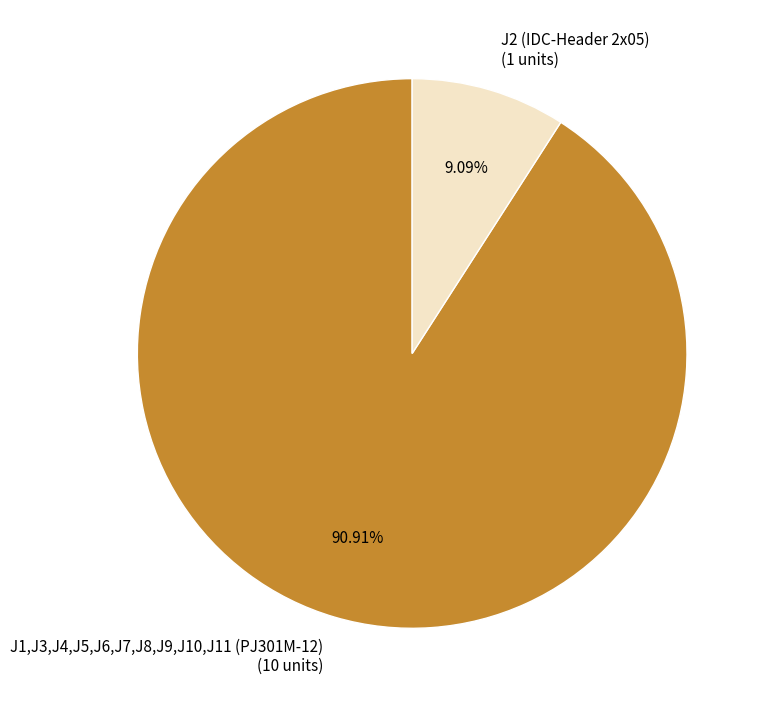

To the nearest percent, what percentage of the pie is J1,J3,J4,J5,J6,J7,J8,J9,J10,J11 (PJ301M-12)?

91%